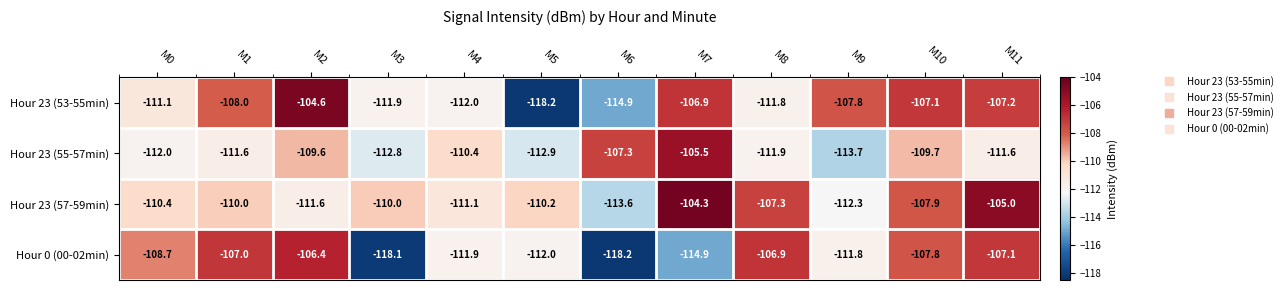

Which series has the largest range (max minus min)?

Hour 23 (53-55min)